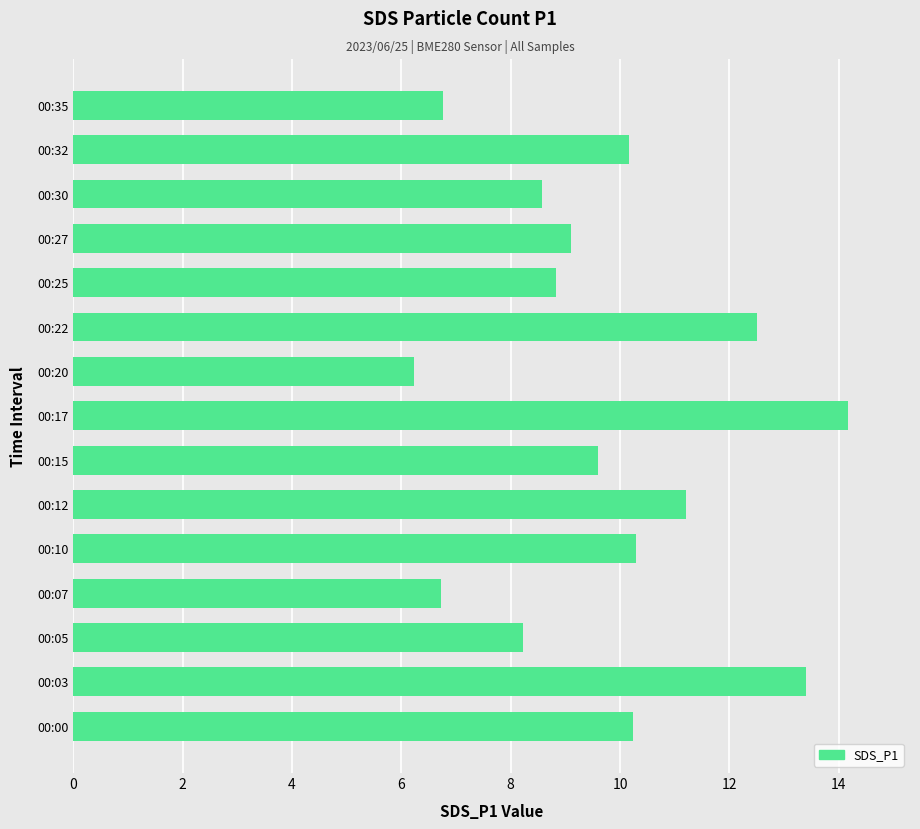

True or false: the data shows 10.2 at 00:00.

True